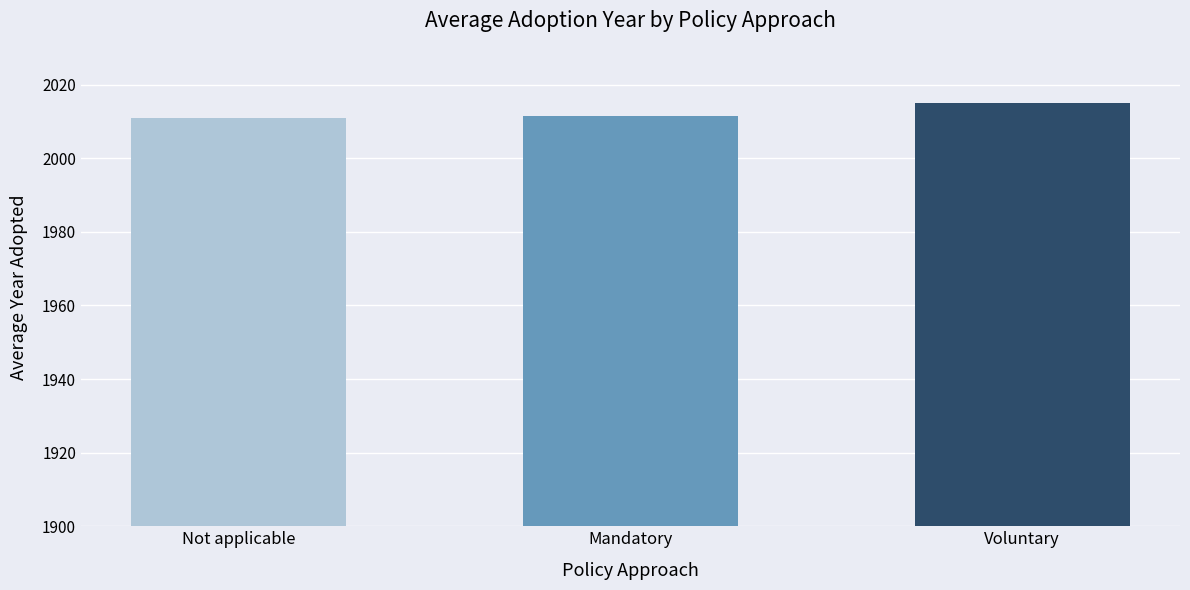

How many categories are shown in the chart?

3